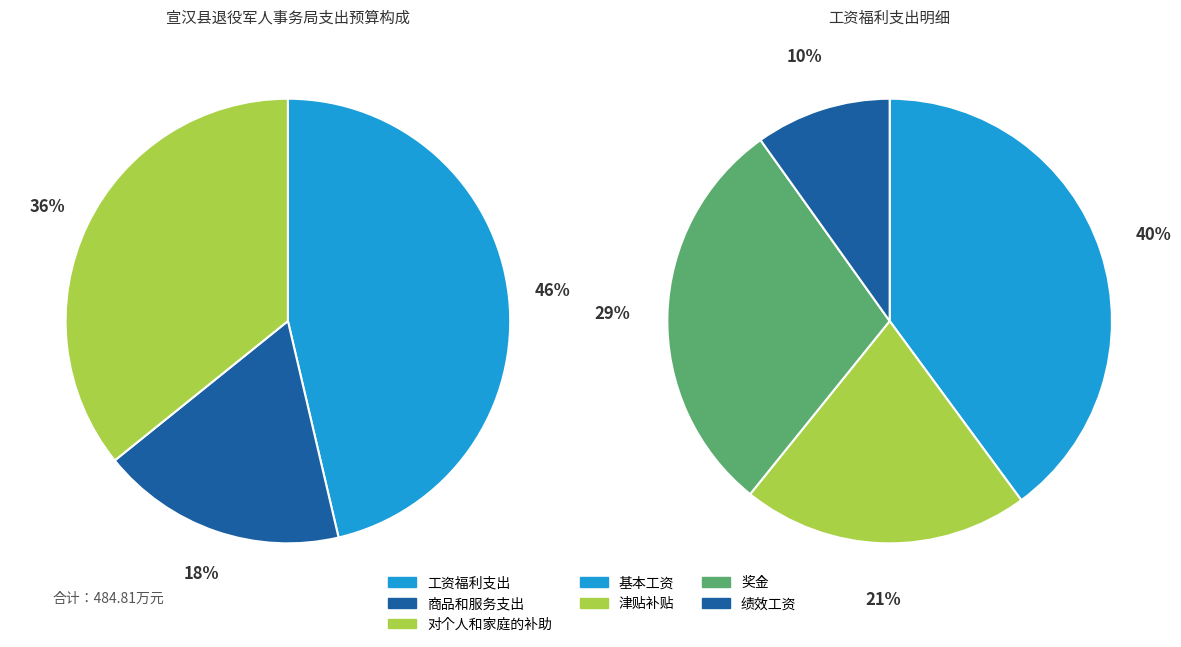

Does 工资福利支出 represent more than half of the total?

No